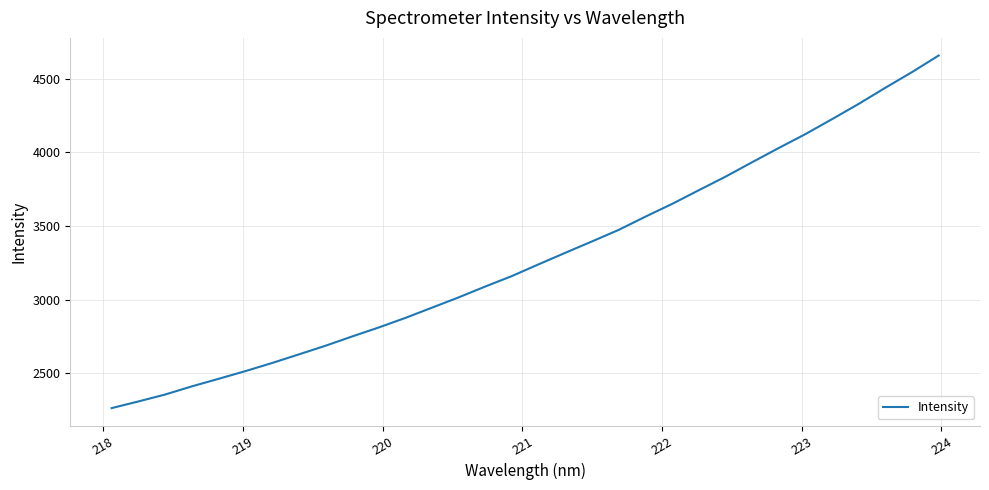

How many lines are shown in the chart?

1